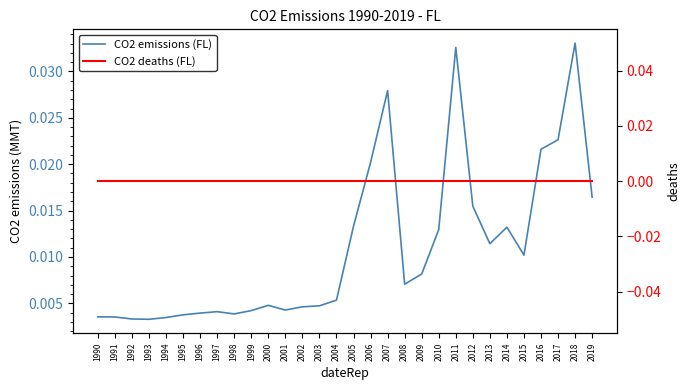

Which series changed the most between 2001 and 2016?

CO2 emissions (FL)